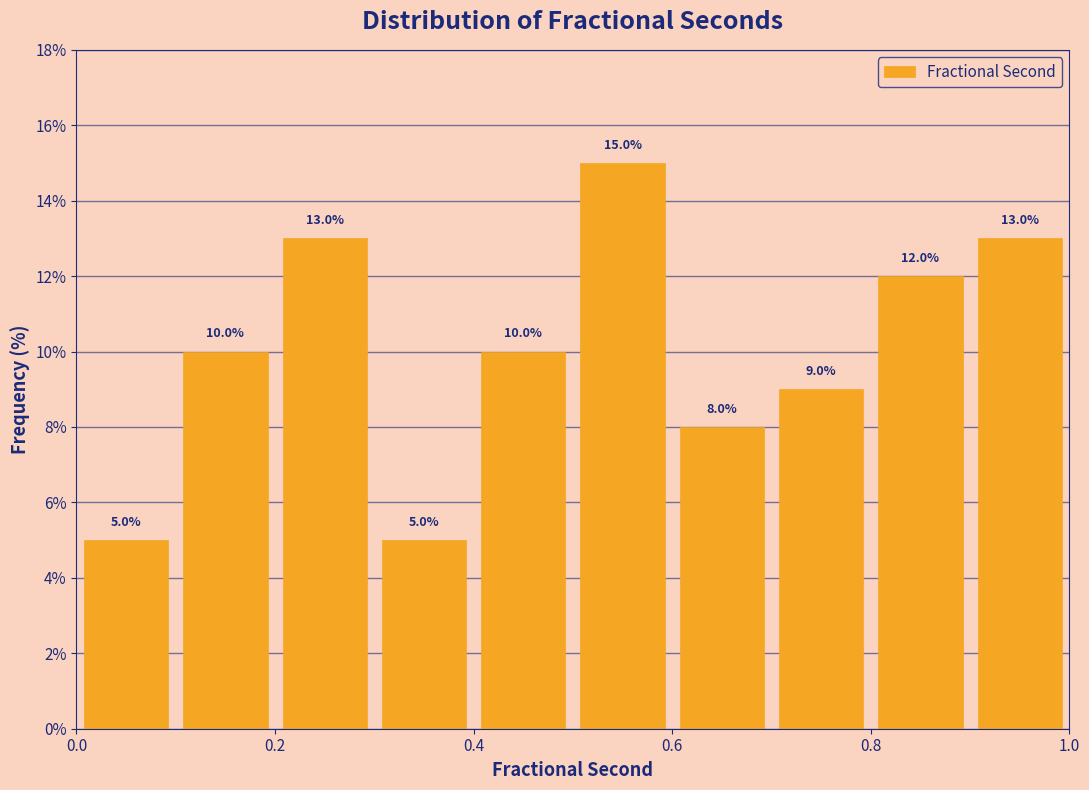

Reading left to right, transcribe this chart: for each bar, give the range it covers on the x-axis and its height.

0.0 to 0.1: 5.0
0.1 to 0.2: 10.0
0.2 to 0.3: 13.0
0.3 to 0.4: 5.0
0.4 to 0.5: 10.0
0.5 to 0.6: 15.0
0.6 to 0.7: 8.0
0.7 to 0.8: 9.0
0.8 to 0.9: 12.0
0.9 to 1.0: 13.0